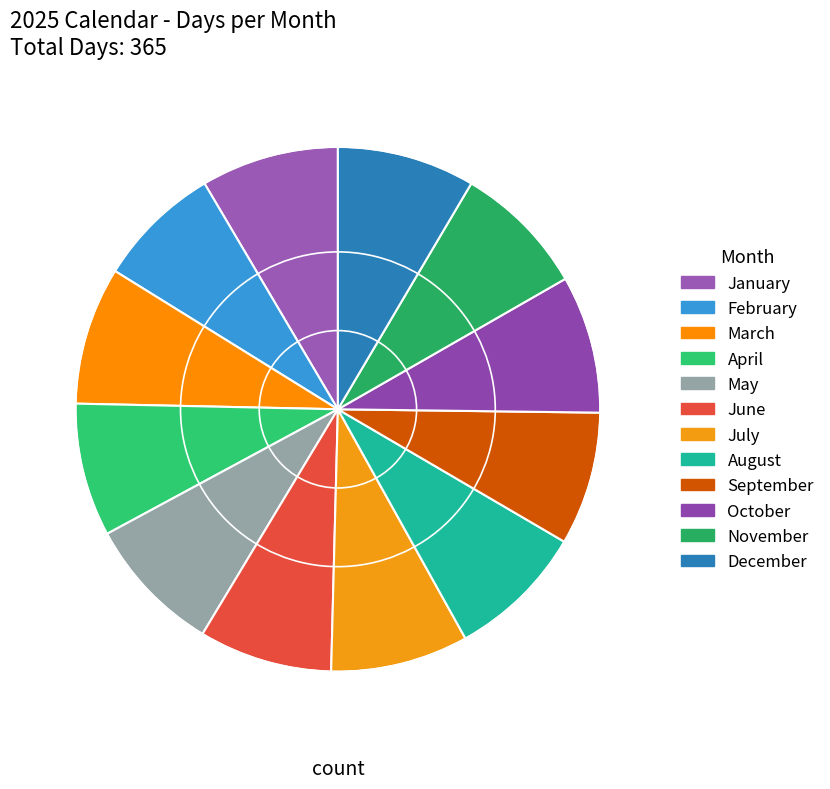

Is the sum of July and April greater than half?

No